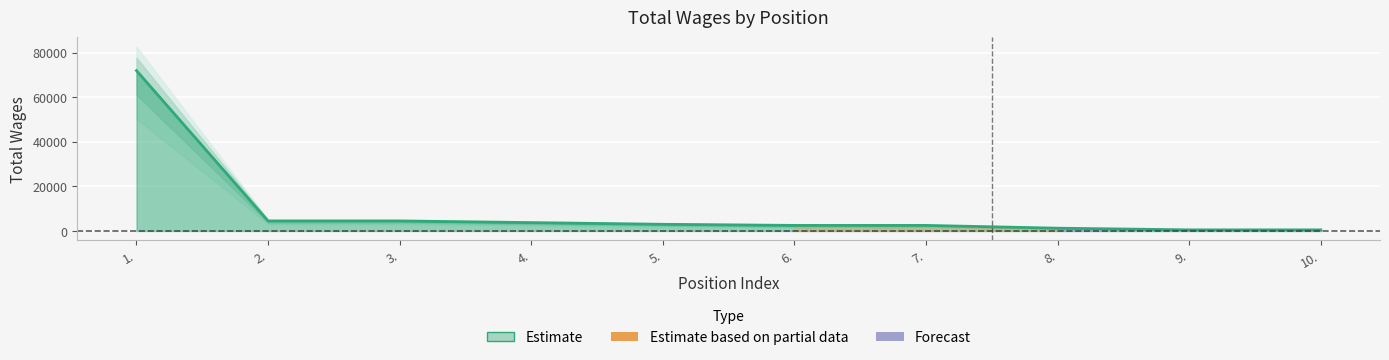

What is the maximum value shown in the chart?

72000